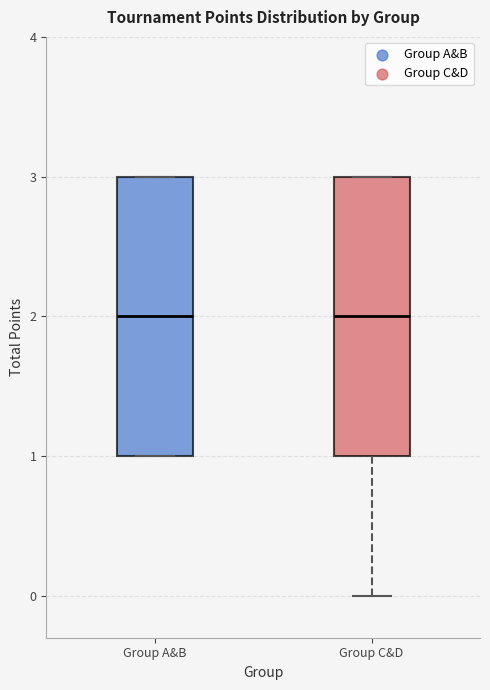

Where is the upper edge of the box for Group A&B on the y-axis? The values are not printed on the chart, so give them approximately, as read against the axis.

3